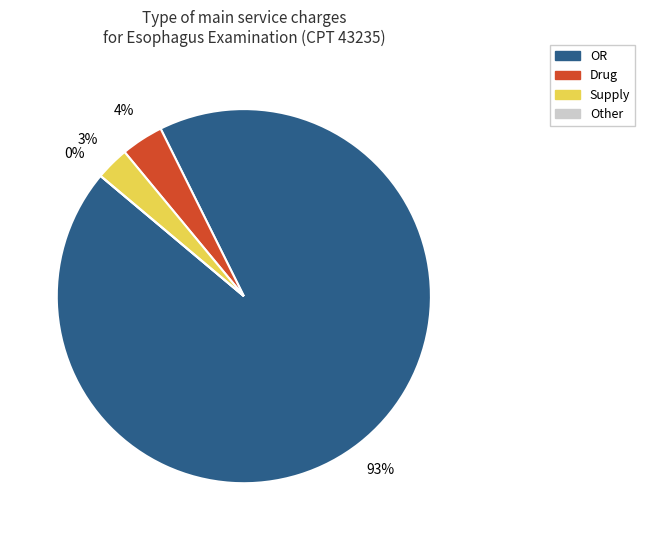

Do Other and Drug together represent more than half of the pie?

No